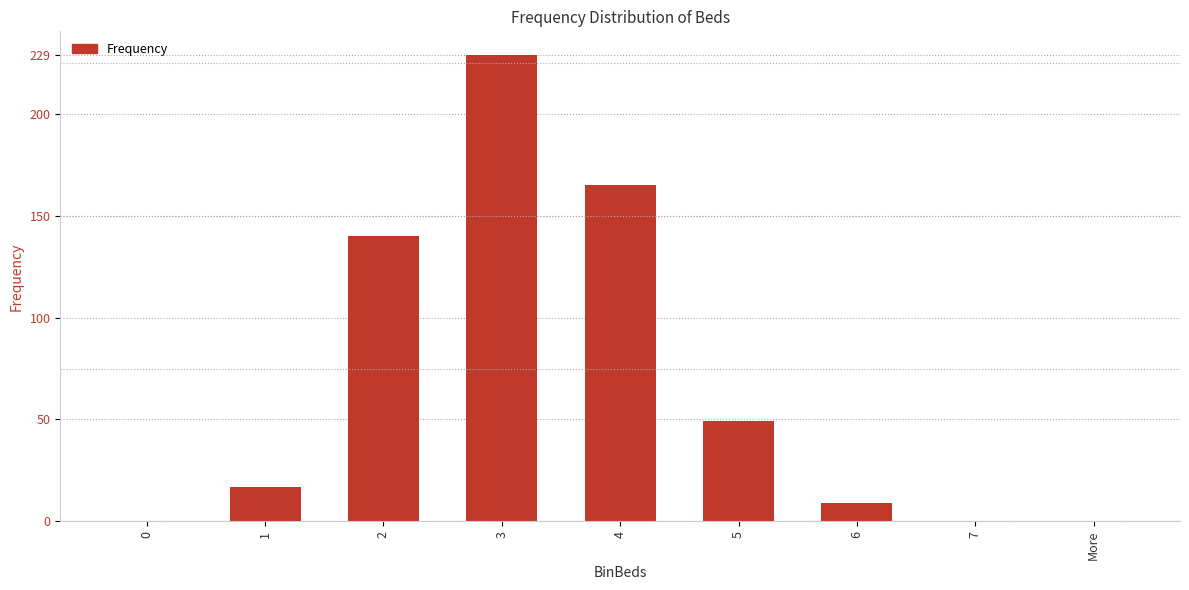

At which category does the chart reach its peak across all series?

3